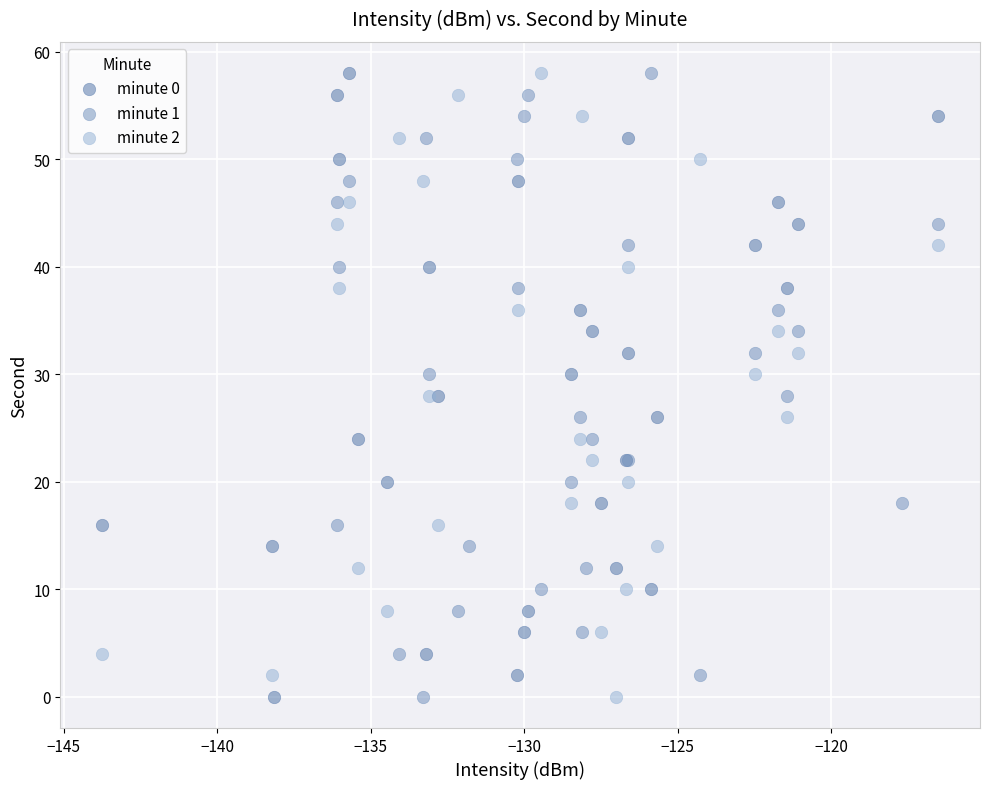

What are all the series names shown in the legend?

minute 0, minute 1, minute 2